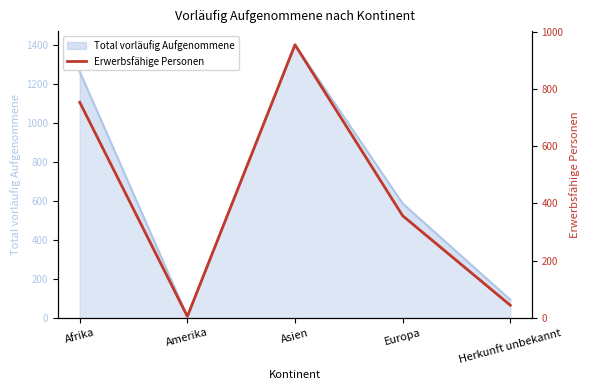

True or false: the data shows 549 at Asien.

False